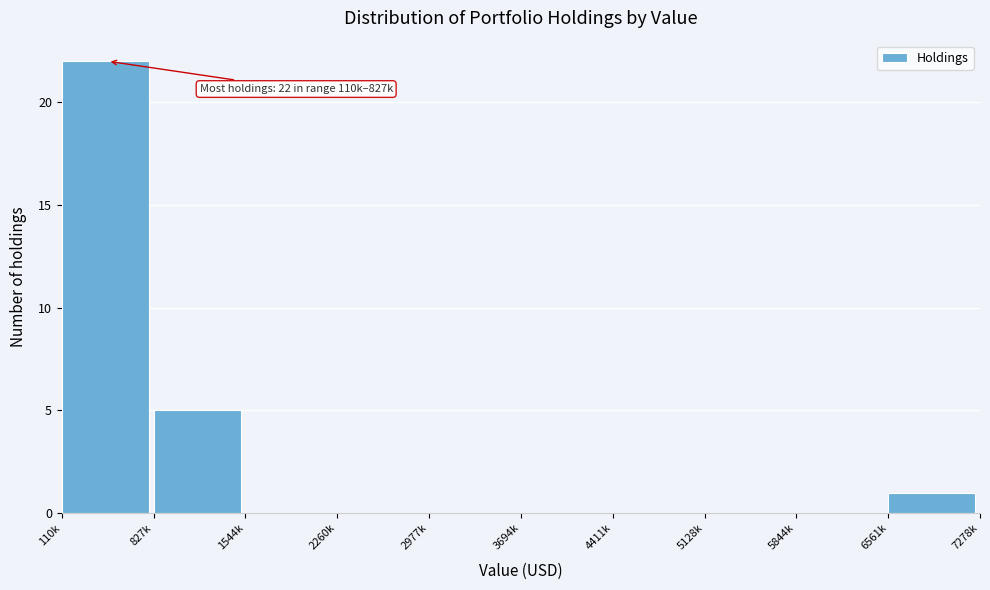

Reading right to left, what are all the values shown in this chart?

6561k=1	5844k=0	5128k=0	4411k=0	3694k=0	2977k=0	2260k=0	1544k=0	827k=5	110k=22